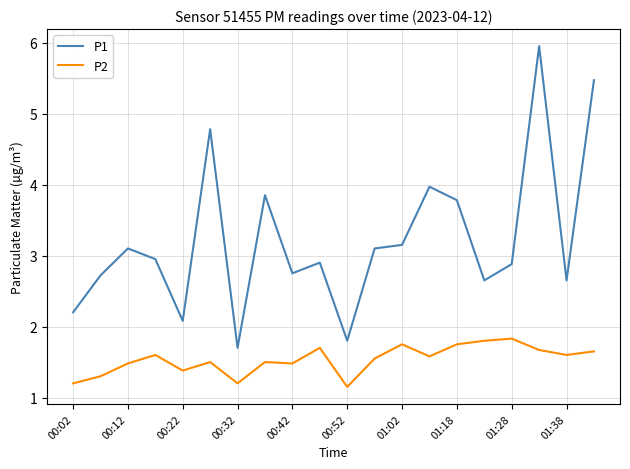

Which series has the largest range (max minus min)?

P1